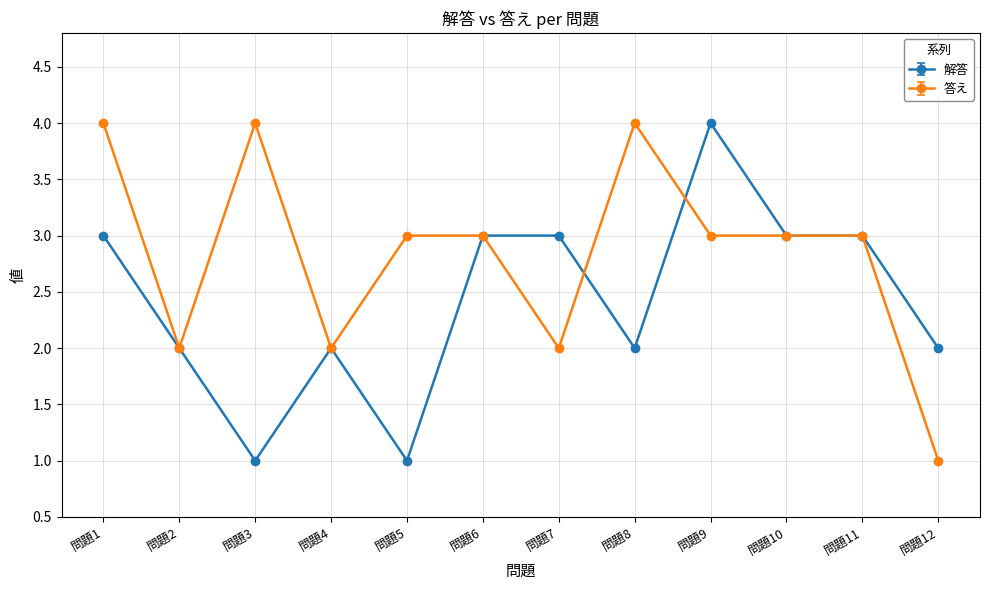

Reading left to right, what are all the values shown in this chart?

解答: 問題1=3	問題2=2	問題3=1	問題4=2	問題5=1	問題6=3	問題7=3	問題8=2	問題9=4	問題10=3	問題11=3	問題12=2
答え: 問題1=4	問題2=2	問題3=4	問題4=2	問題5=3	問題6=3	問題7=2	問題8=4	問題9=3	問題10=3	問題11=3	問題12=1